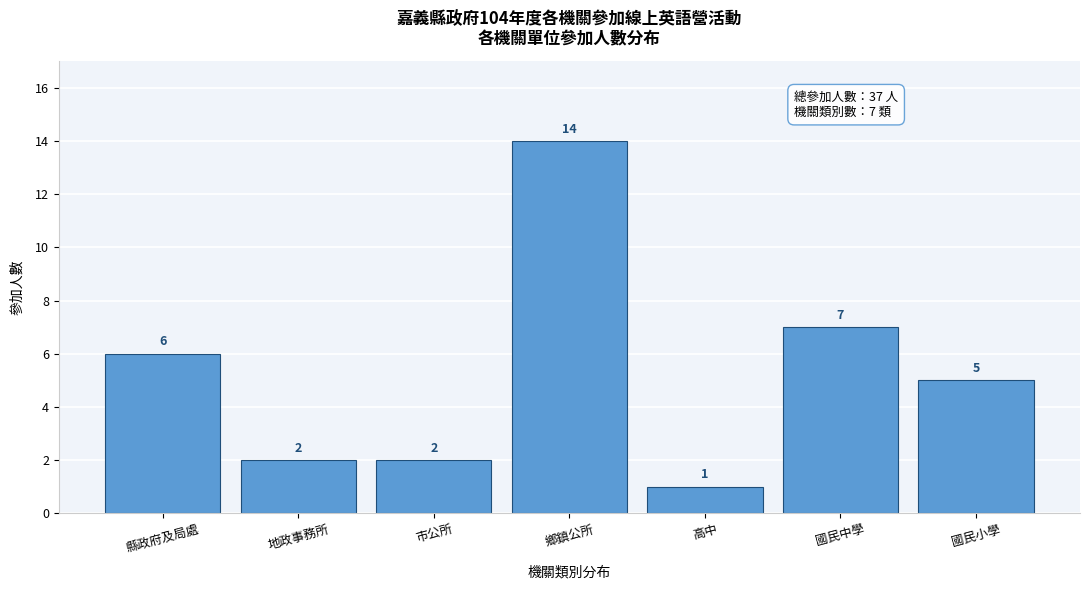

Reading left to right, list all the values displayed in this chart.

6	2	2	14	1	7	5